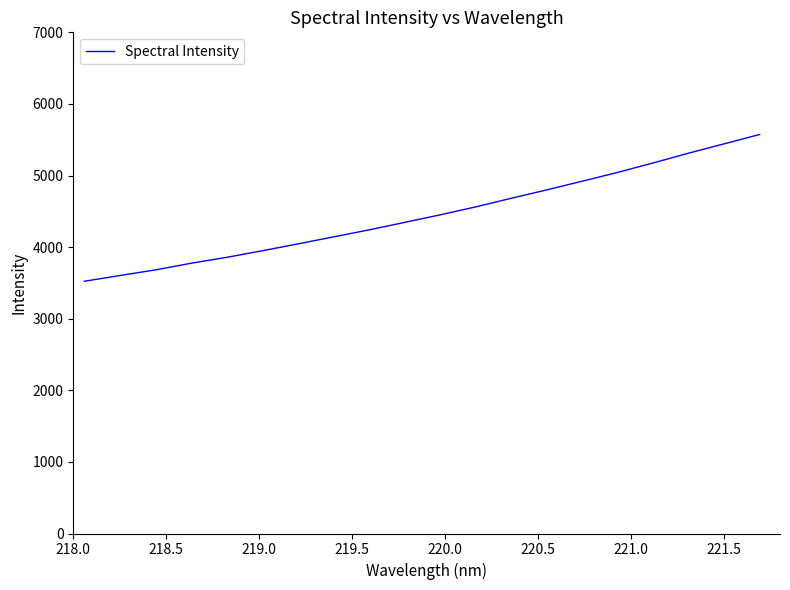

What is the greatest value displayed?

5573.0